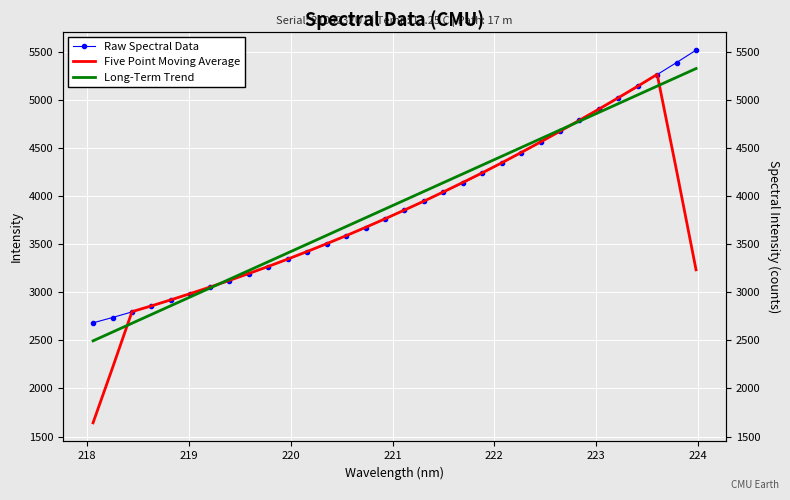

At how many categories does at least one series exceed 4832?

6